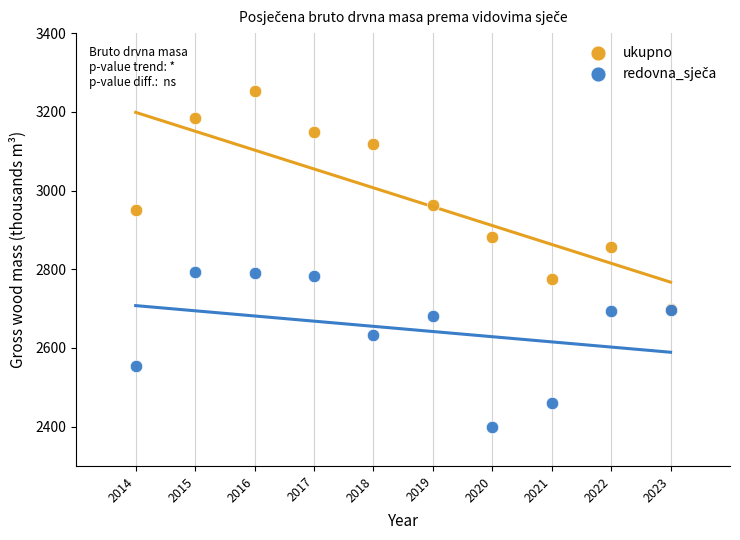

Which series has the largest Y range (max minus min)?

ukupno